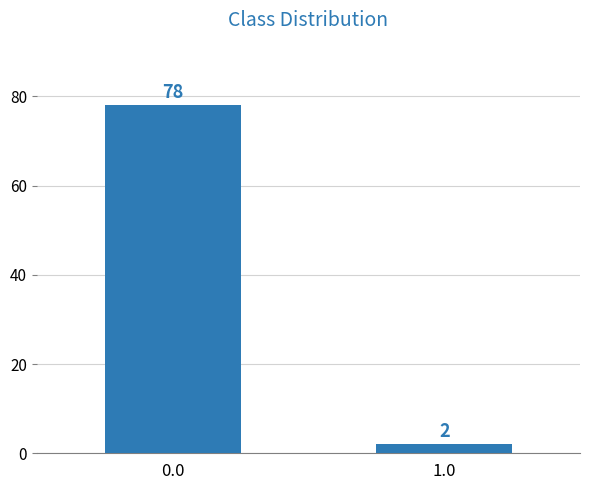

What position from the right is 0.0?

2